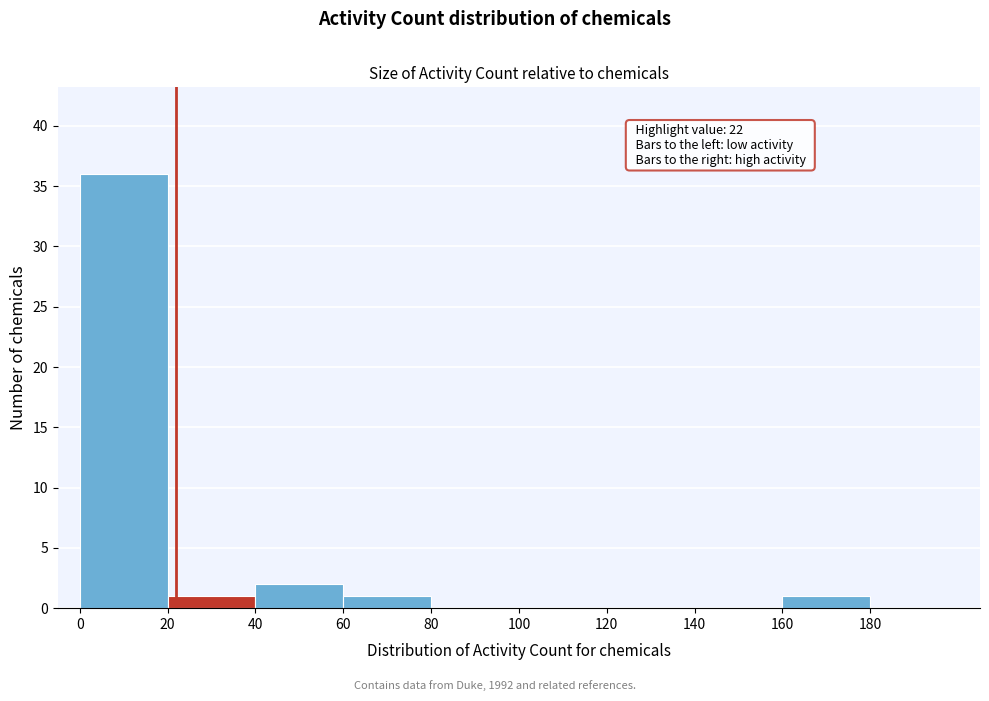

Which range on the x-axis has the tallest bar?

0 to 20